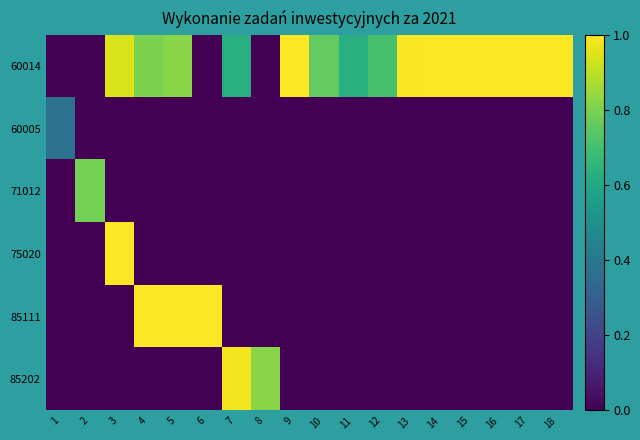

Reading left to right, list all the values displayed in this chart.

60014: 1=0.0	2=0.0	3=0.9	4=0.8	5=0.8	6=0.0	7=0.6	8=0.0	9=1.0	10=0.8	11=0.6	12=0.7	13=1.0	14=1.0	15=1.0	16=1.0	17=1.0	18=1.0
60005: 1=0.4	2=0.0	3=0.0	4=0.0	5=0.0	6=0.0	7=0.0	8=0.0	9=0.0	10=0.0	11=0.0	12=0.0	13=0.0	14=0.0	15=0.0	16=0.0	17=0.0	18=0.0
71012: 1=0.0	2=0.8	3=0.0	4=0.0	5=0.0	6=0.0	7=0.0	8=0.0	9=0.0	10=0.0	11=0.0	12=0.0	13=0.0	14=0.0	15=0.0	16=0.0	17=0.0	18=0.0
75020: 1=0.0	2=0.0	3=1.0	4=0.0	5=0.0	6=0.0	7=0.0	8=0.0	9=0.0	10=0.0	11=0.0	12=0.0	13=0.0	14=0.0	15=0.0	16=0.0	17=0.0	18=0.0
85111: 1=0.0	2=0.0	3=0.0	4=1.0	5=1.0	6=1.0	7=0.0	8=0.0	9=0.0	10=0.0	11=0.0	12=0.0	13=0.0	14=0.0	15=0.0	16=0.0	17=0.0	18=0.0
85202: 1=0.0	2=0.0	3=0.0	4=0.0	5=0.0	6=0.0	7=1.0	8=0.8	9=0.0	10=0.0	11=0.0	12=0.0	13=0.0	14=0.0	15=0.0	16=0.0	17=0.0	18=0.0